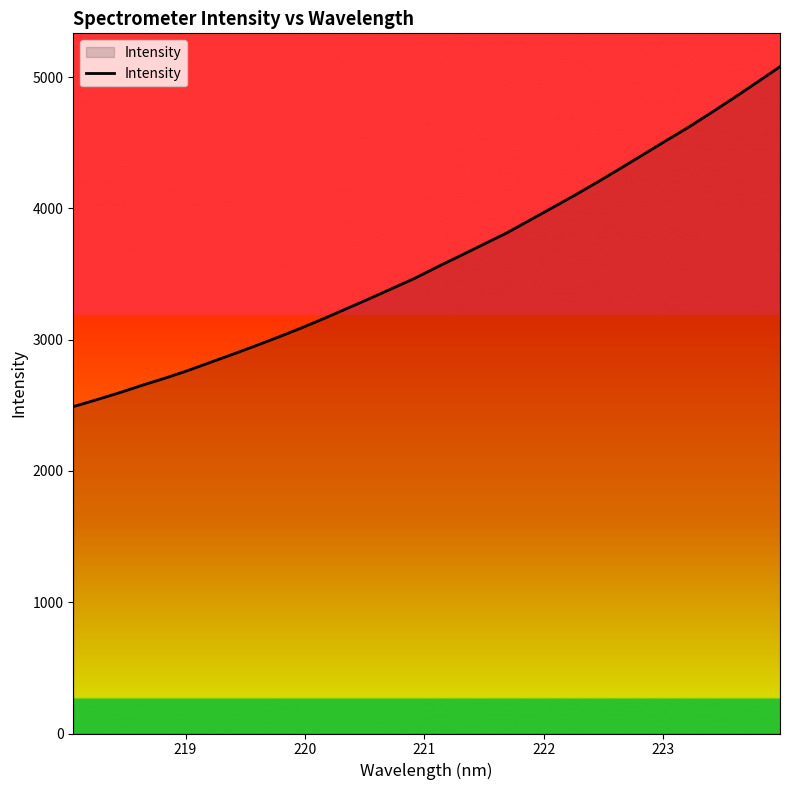

How many lines are shown in the chart?

1